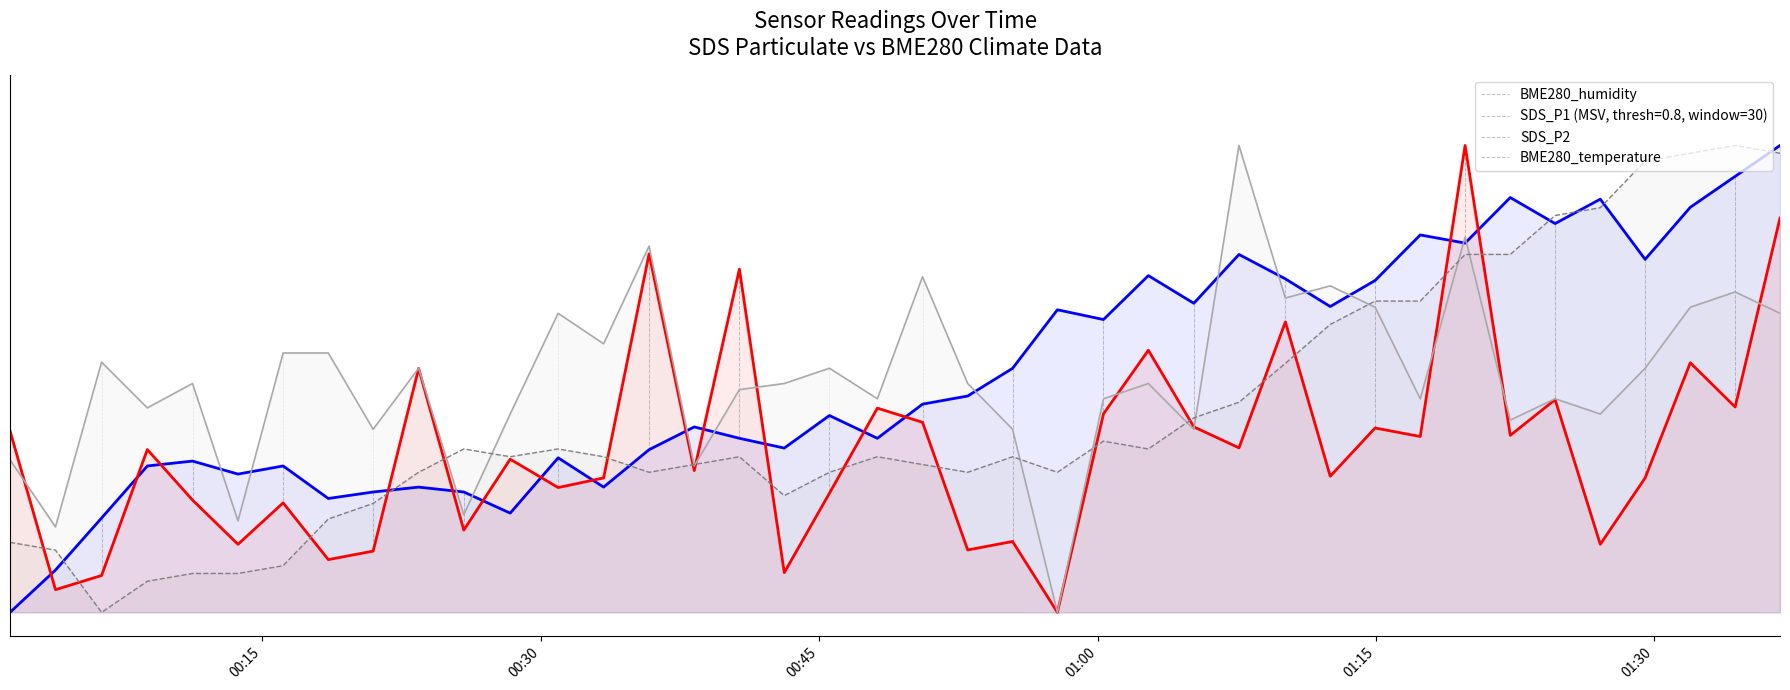

How many intersections are there between SDS_P2 and BME280_temperature?

11